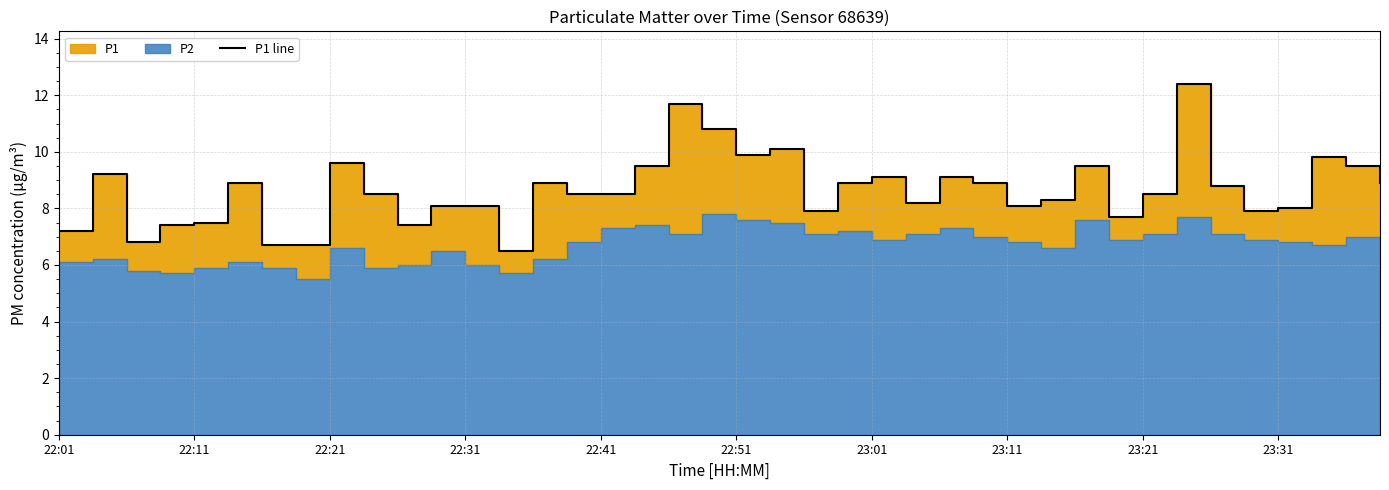

What is the sum of the values at 21 and 38?

19.6